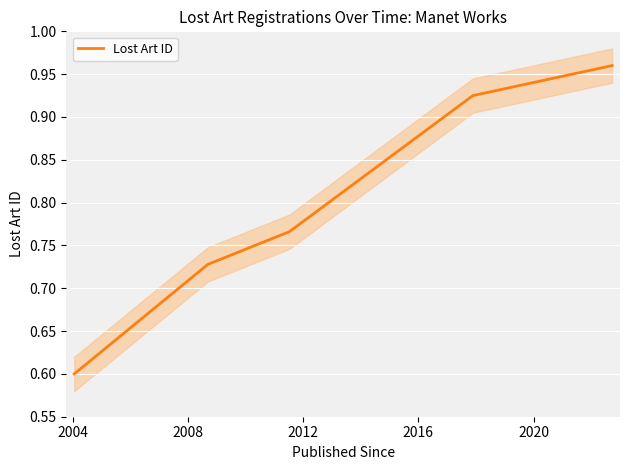

How many distinct data groups are displayed?

1